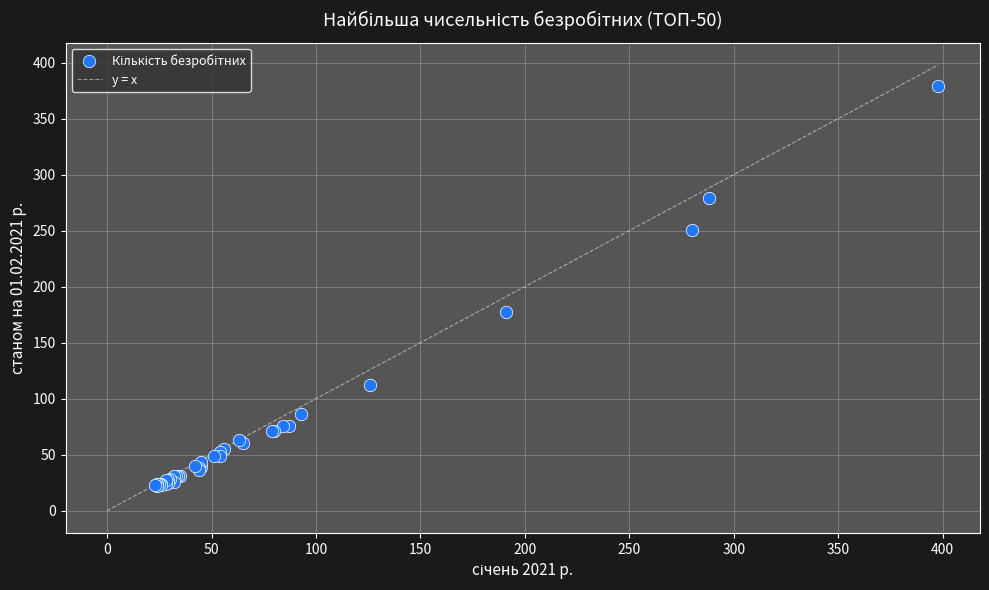

What Y value in the scatter plot is closest to 200?

177